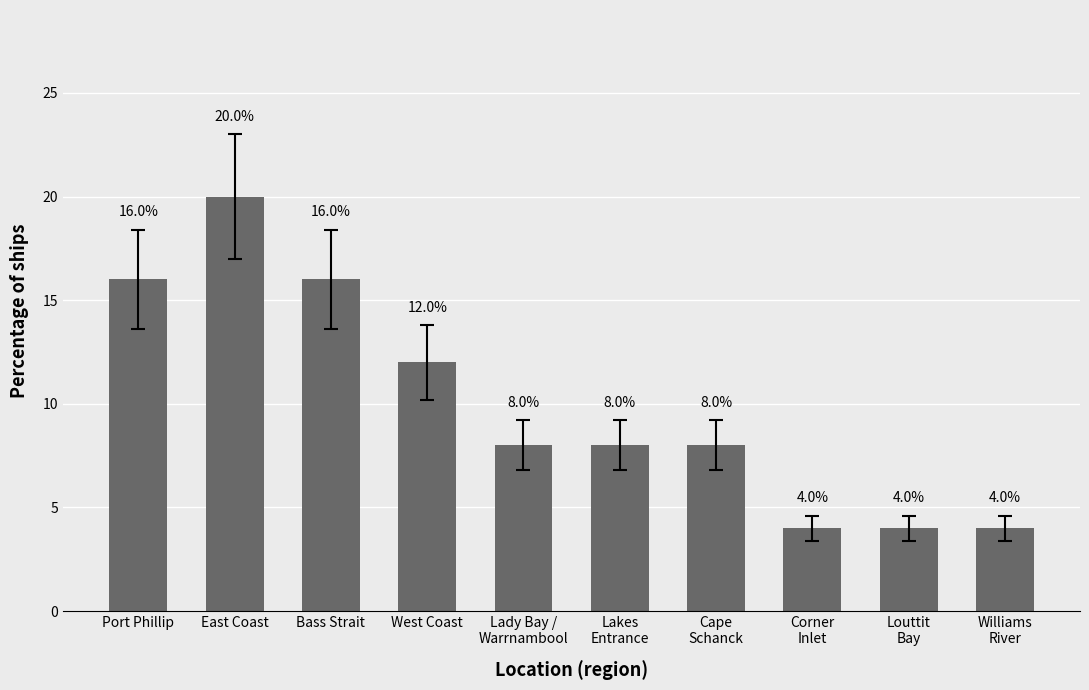

Is it true that the value at East Coast is 32?

False